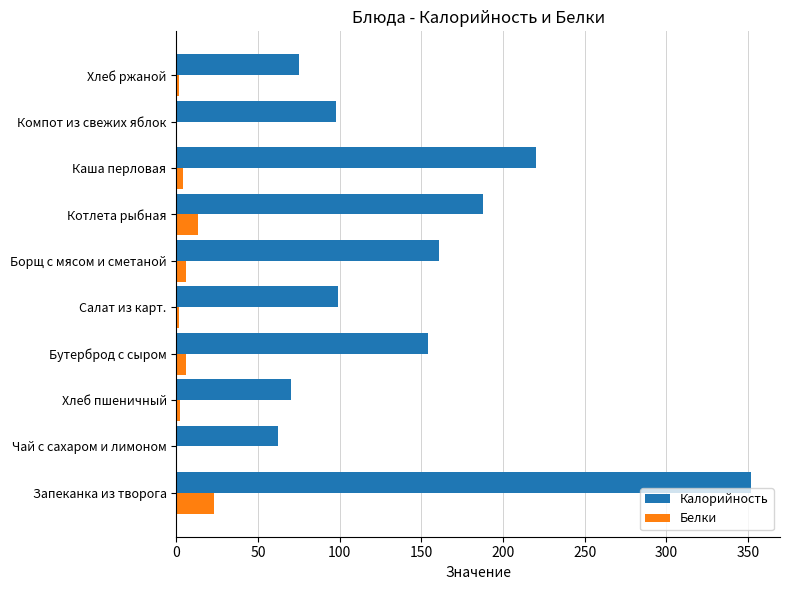

The Калорийность series shows 315.0 at Котлета рыбная. True or false?

False